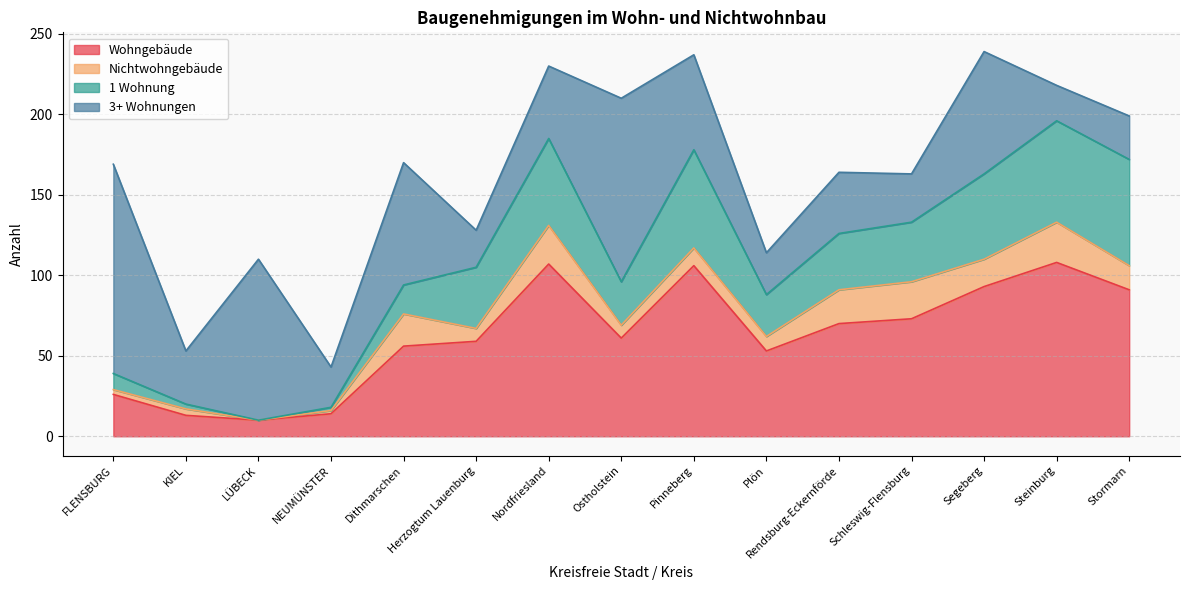

At FLENSBURG, list the series in order from largest to smallest.

3+ Wohnungen, Wohngebäude, 1 Wohnung, Nichtwohngebäude